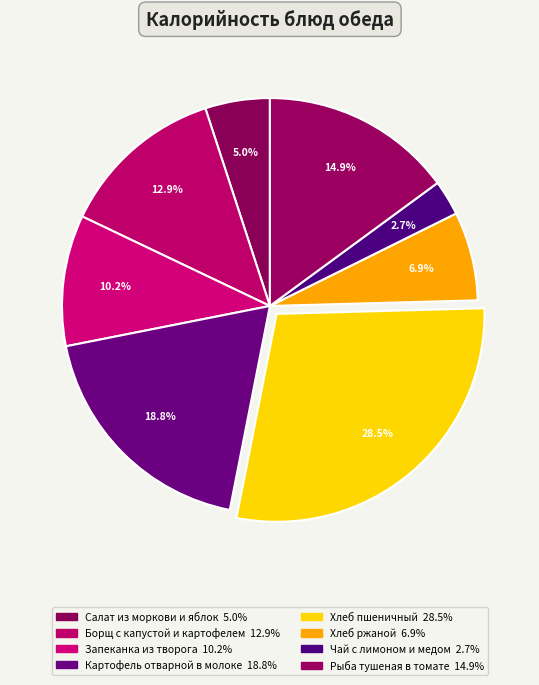

What portion of the pie excludes Чай с лимоном и медом?

97.3%